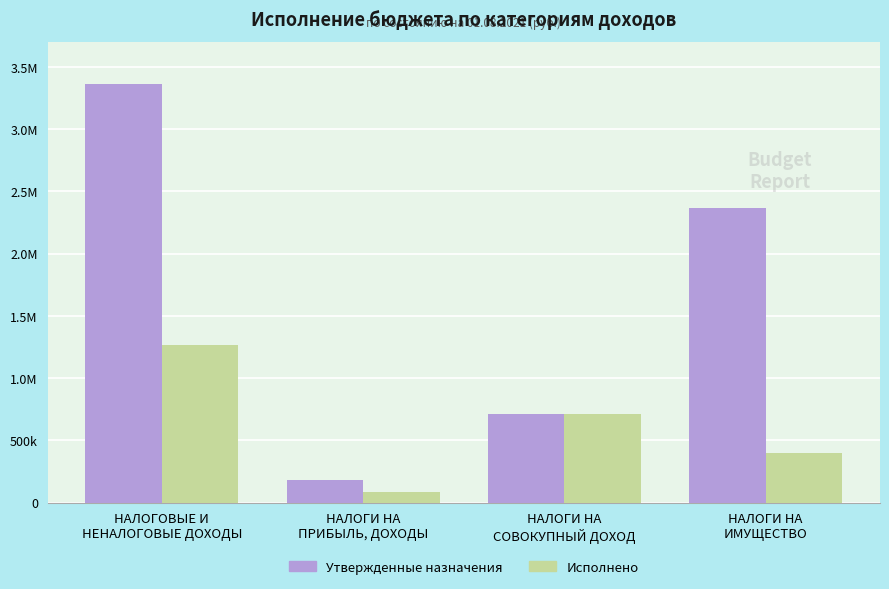

What is the label of the 2nd bar from the right?

НАЛОГИ НА
СОВОКУПНЫЙ ДОХОД